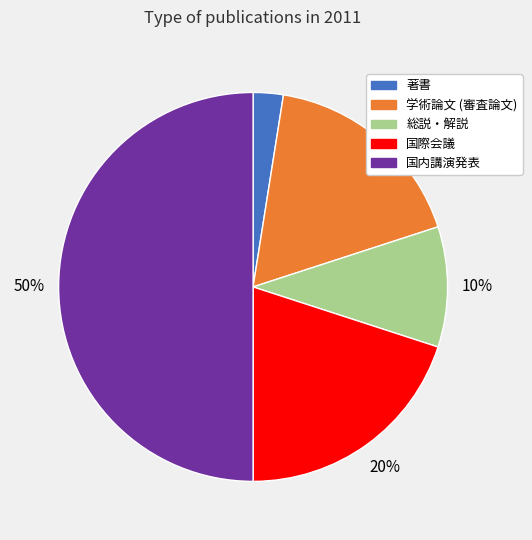

Which slice is the smallest?

著書